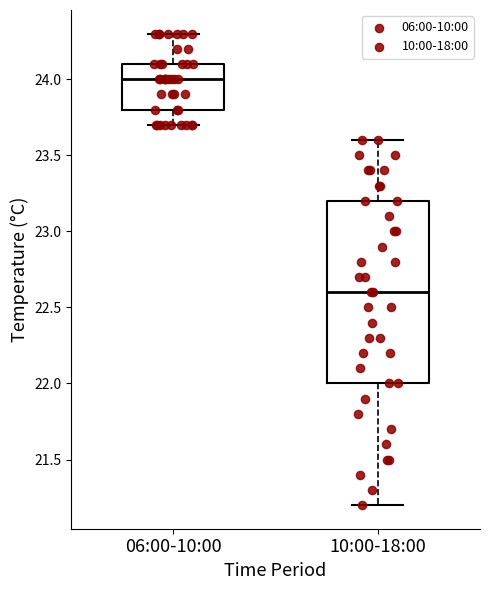

Where does the median line of the box for 06:00-10:00 sit on the y-axis? The values are not printed on the chart, so give them approximately, as read against the axis.

24.0